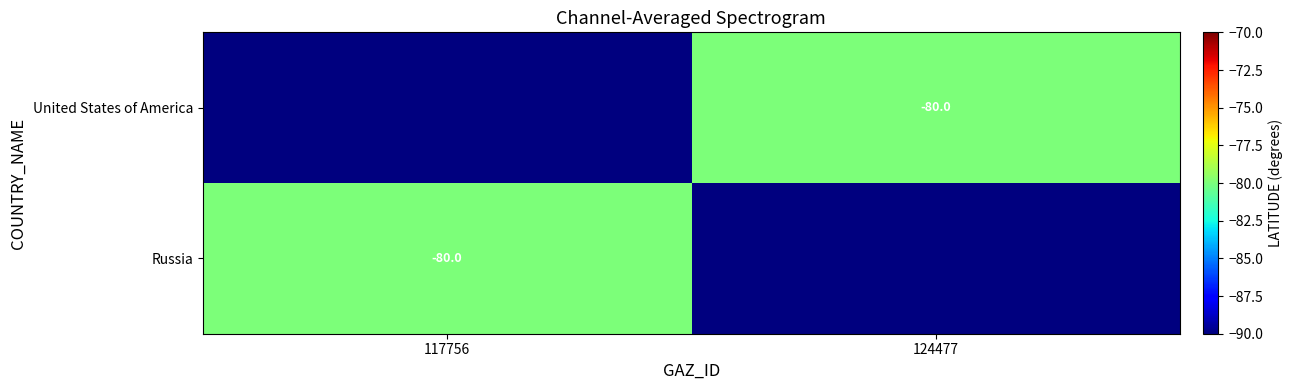

True or false: Russia has a value of -121 at 117756.

False